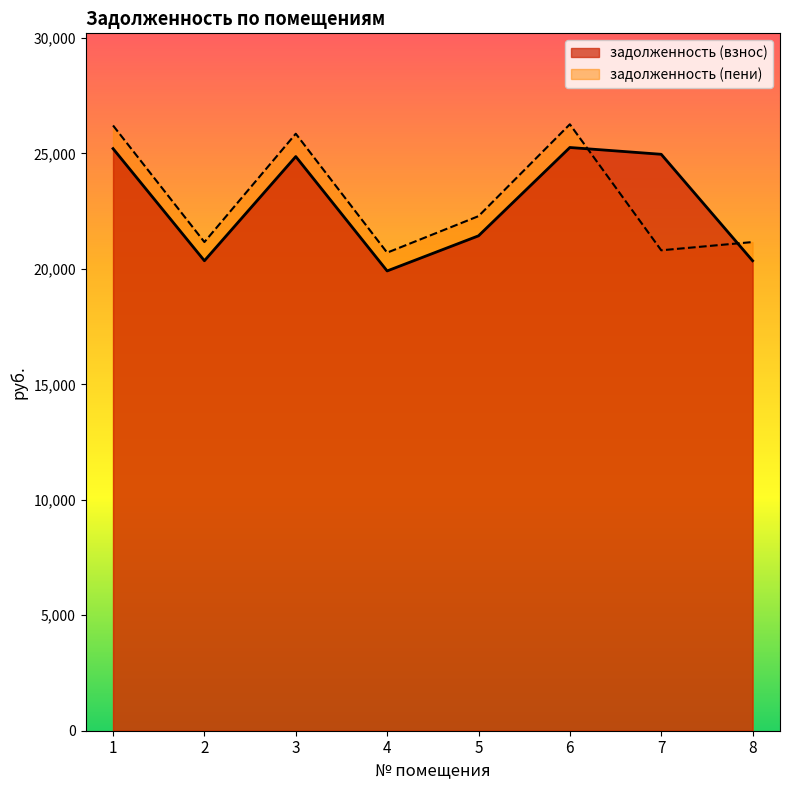

At which label is задолженность (пени) closest to 23480?

5